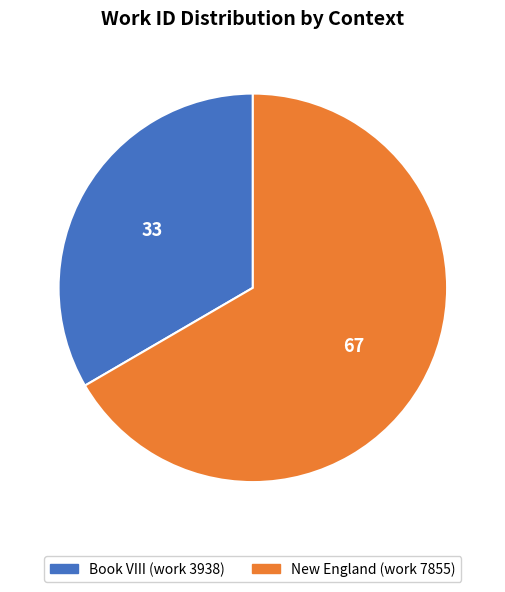

Count the number of slices in the pie.

2